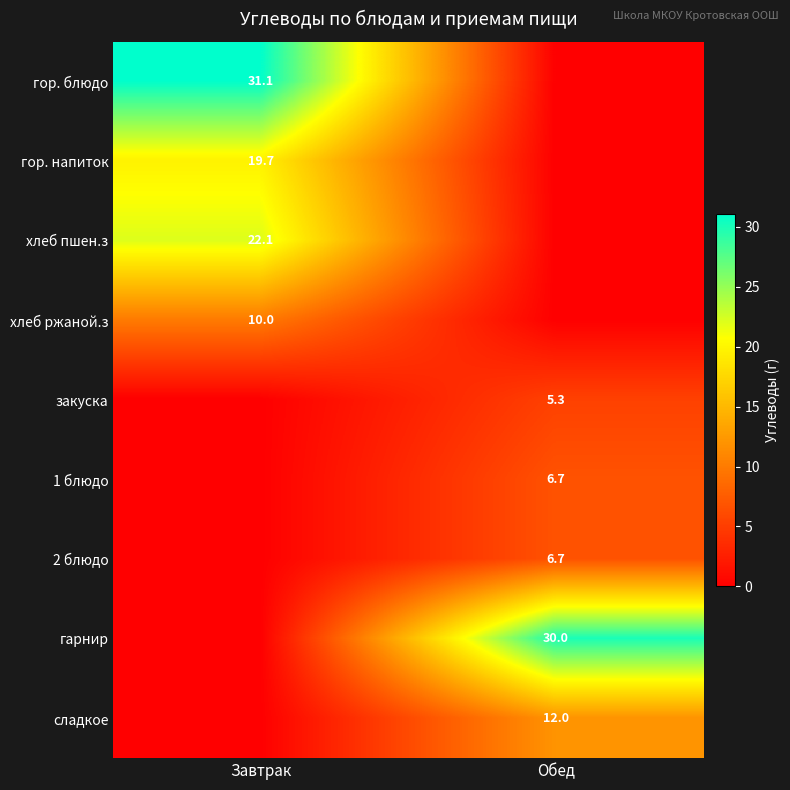

Is it true that сладкое equals 12.0 at Обед?

True